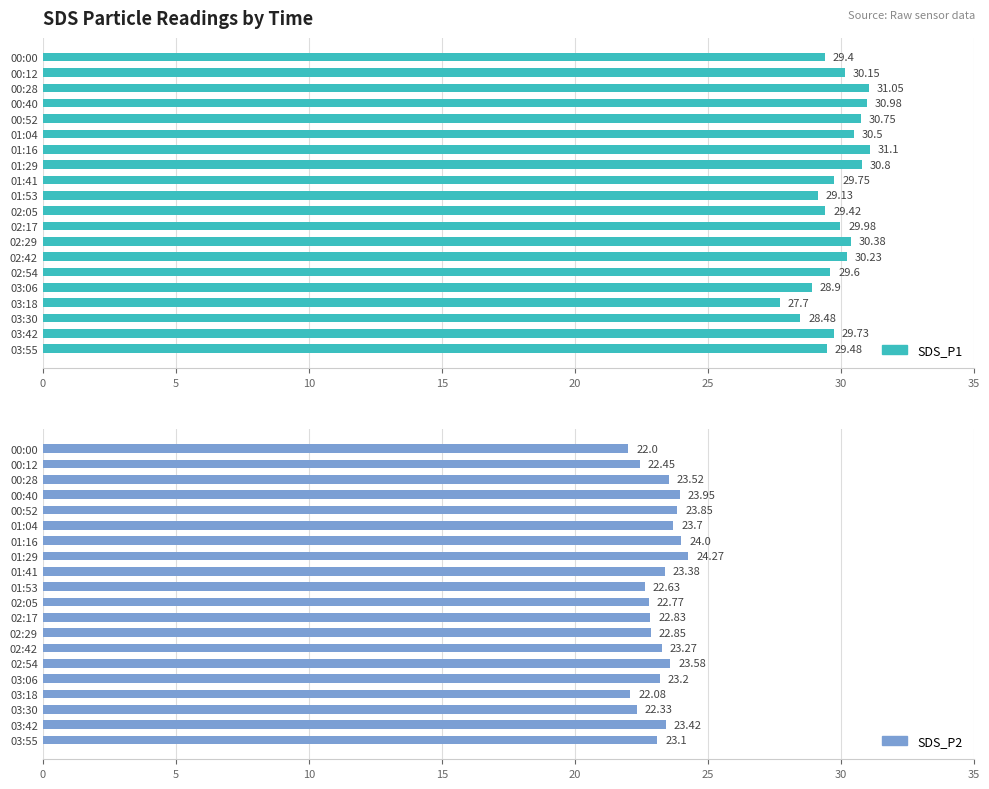

Are the bars grouped side by side (vs. stacked)?

Yes